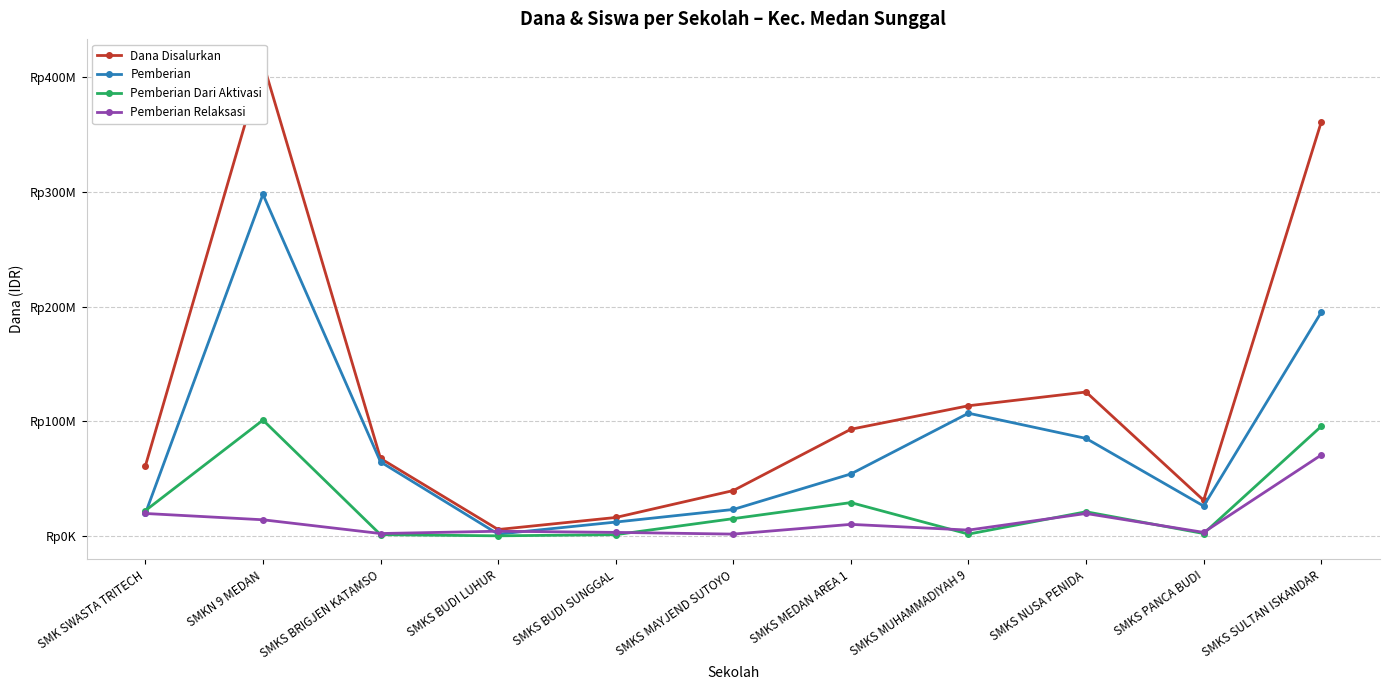

Is this an area chart (filled region under the line)?

No